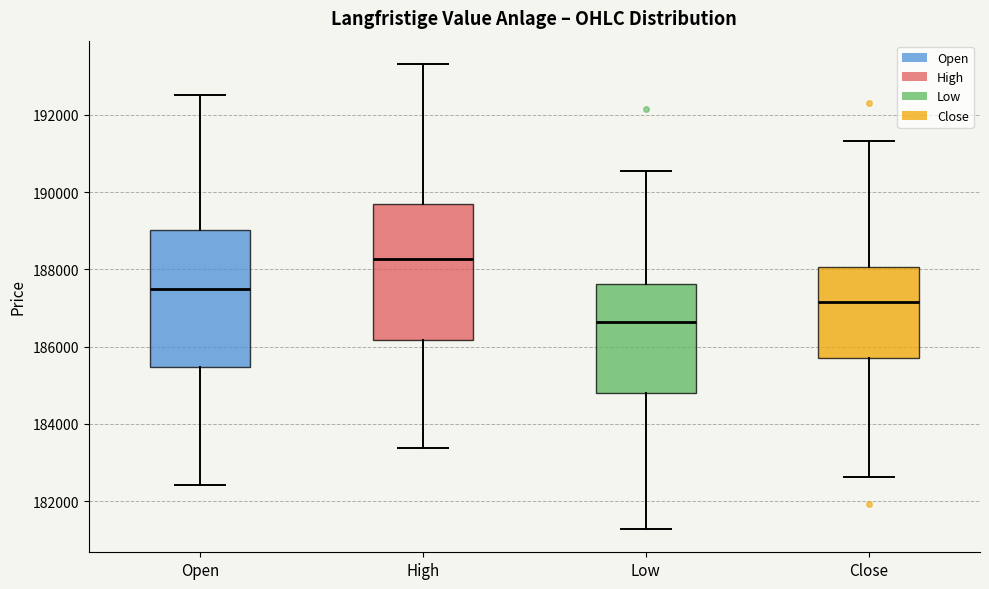

Reading left to right, read every box against the y-axis: the position of its median line, the range the box covers, and the ends of its whiskers. The values are not printed on the chart, so give them approximately, as read against the axis.

Open: median 187400, box 185400 to 189000, whiskers 182400 to 192600
High: median 188200, box 186200 to 189600, whiskers 183400 to 193400
Low: median 186600, box 184800 to 187600, whiskers 181200 to 190600
Close: median 187200, box 185800 to 188000, whiskers 182600 to 191400